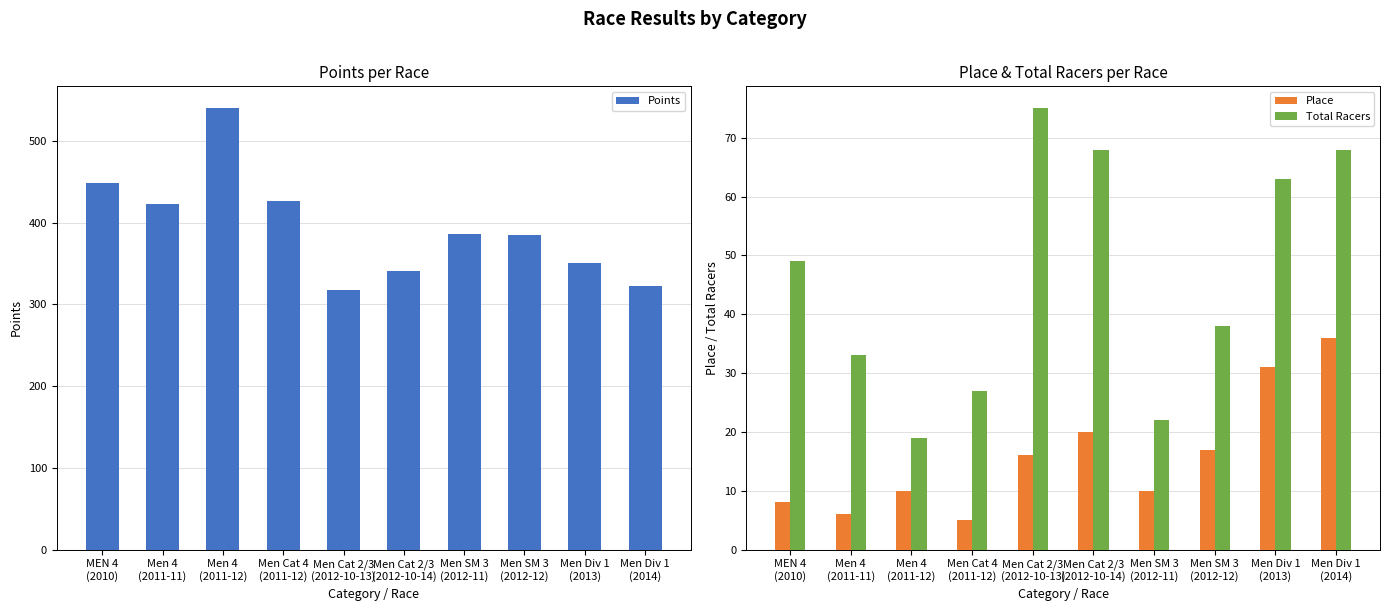

List the labels in order of Points value, smallest first.

Men Cat 2/3
(2012-10-13), Men Div 1
(2014), Men Cat 2/3
(2012-10-14), Men Div 1
(2013), Men SM 3
(2012-12), Men SM 3
(2012-11), Men 4
(2011-11), Men Cat 4
(2011-12), MEN 4
(2010), Men 4
(2011-12)